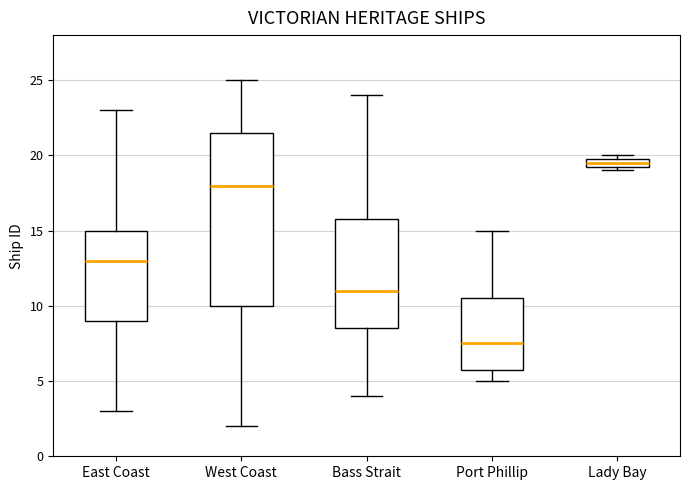

Where is the lower edge of the box for Lady Bay on the y-axis? The values are not printed on the chart, so give them approximately, as read against the axis.

19.5